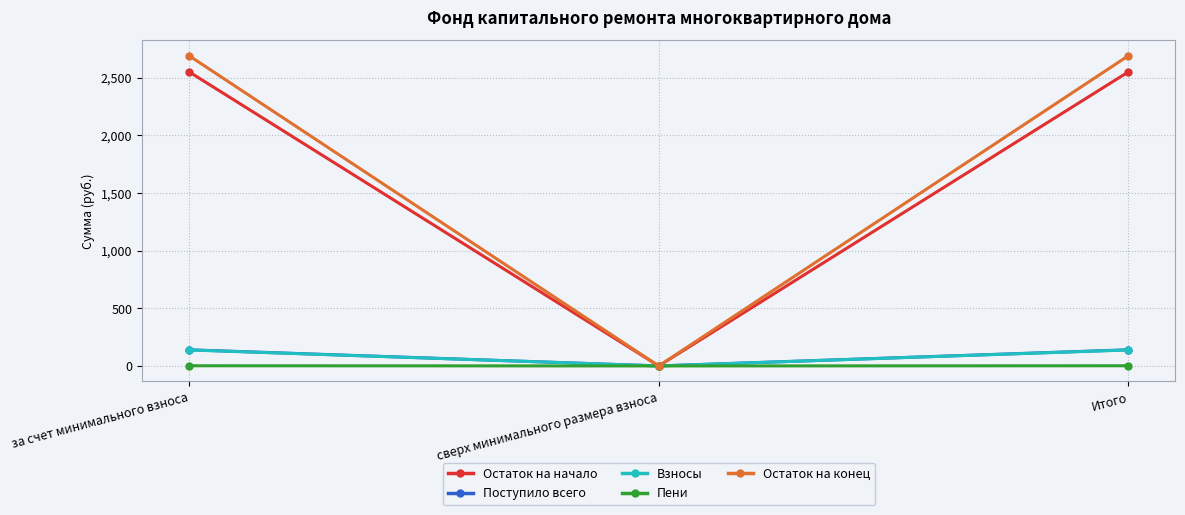

How many categories are shown in the chart?

3